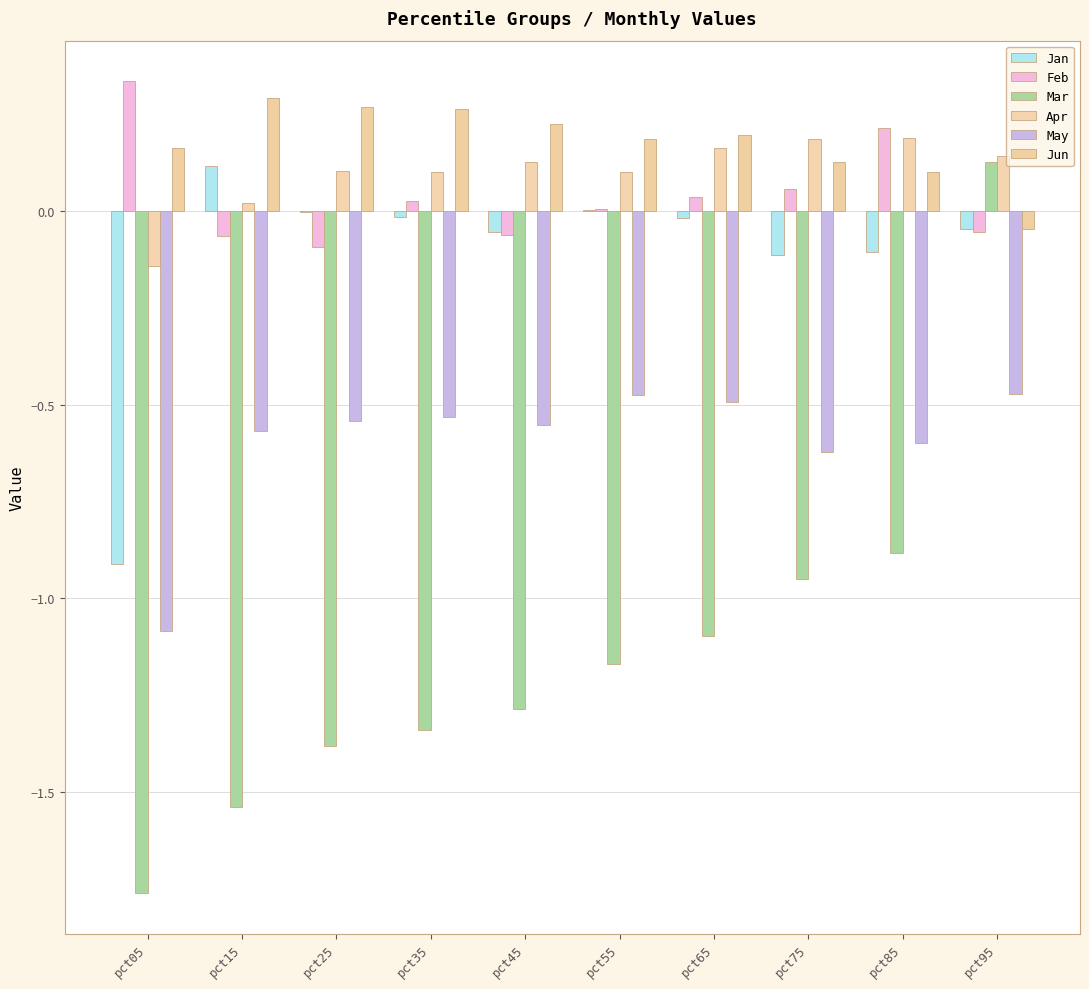

Count the number of data series in this chart.

6